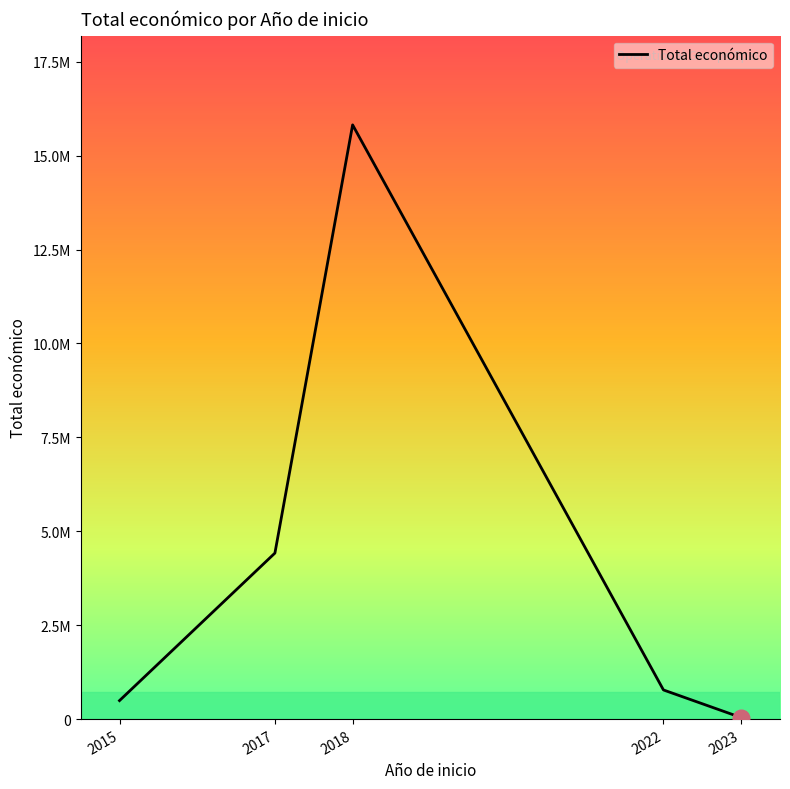

What is the sum of the values at 2022 and 2017?

5194997